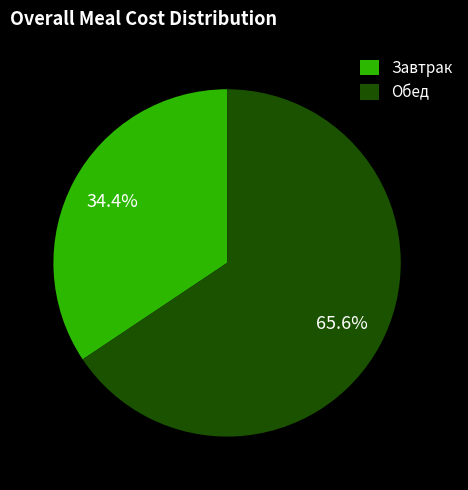

Which slice represents more than half of the pie?

Обед